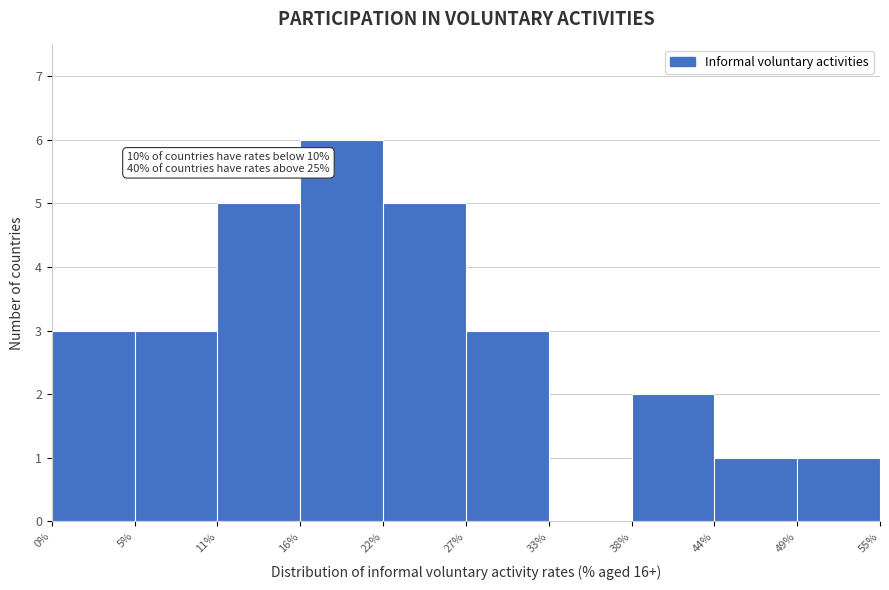

Which range on the x-axis has the tallest bar?

16% to 22%